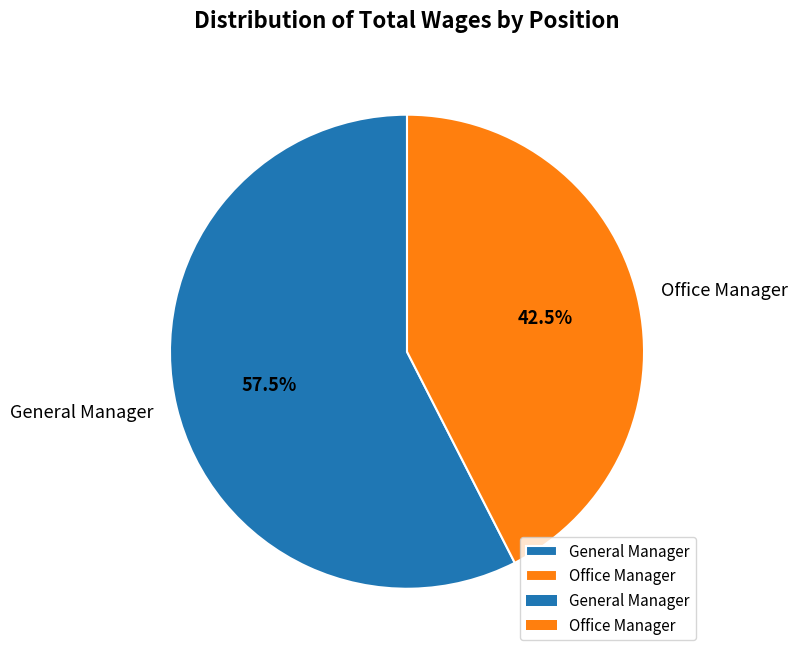

Does General Manager represent more than half of the total?

Yes